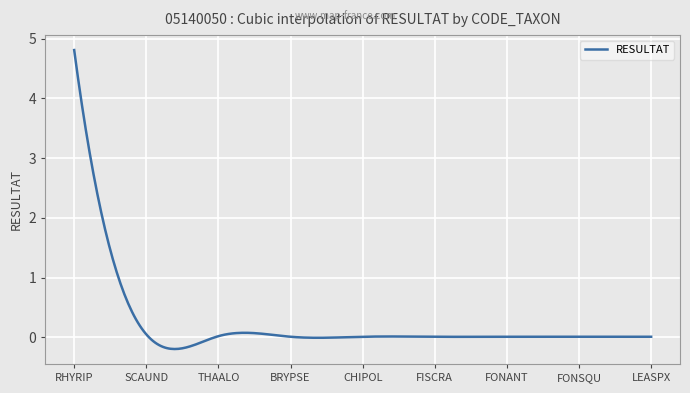

What is the sum of all values?

68.6